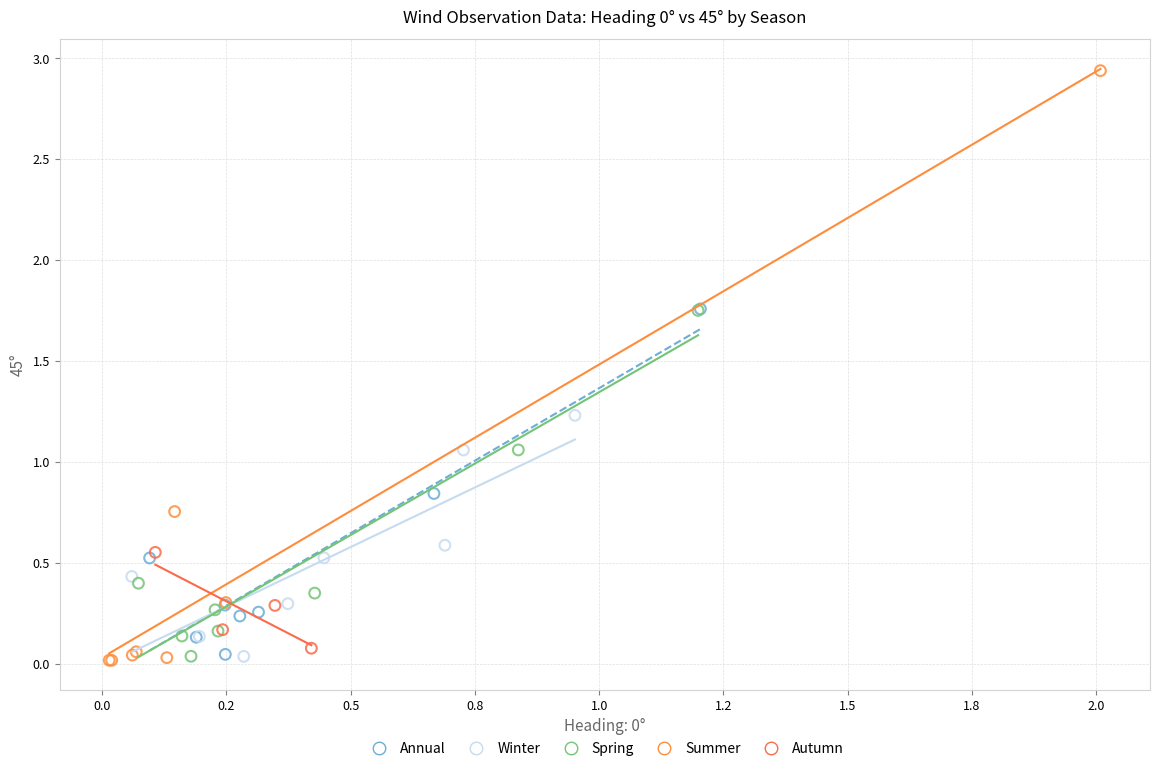

Which series contains the highest Y value?

Summer